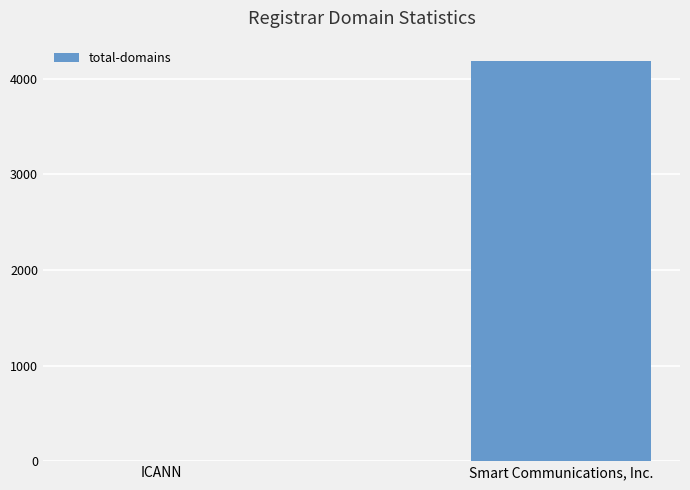

The chart shows a value of 6901 at Smart Communications, Inc.. True or false?

False